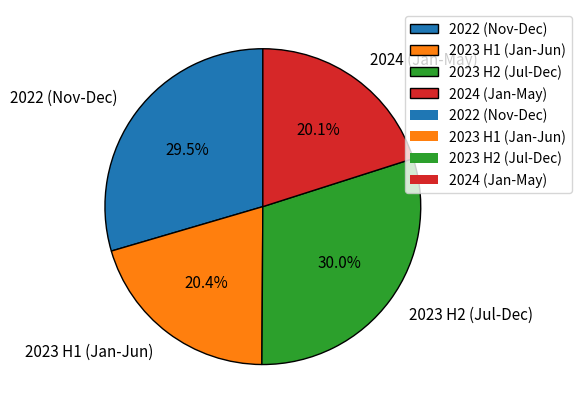

Is there a majority slice in this chart?

No